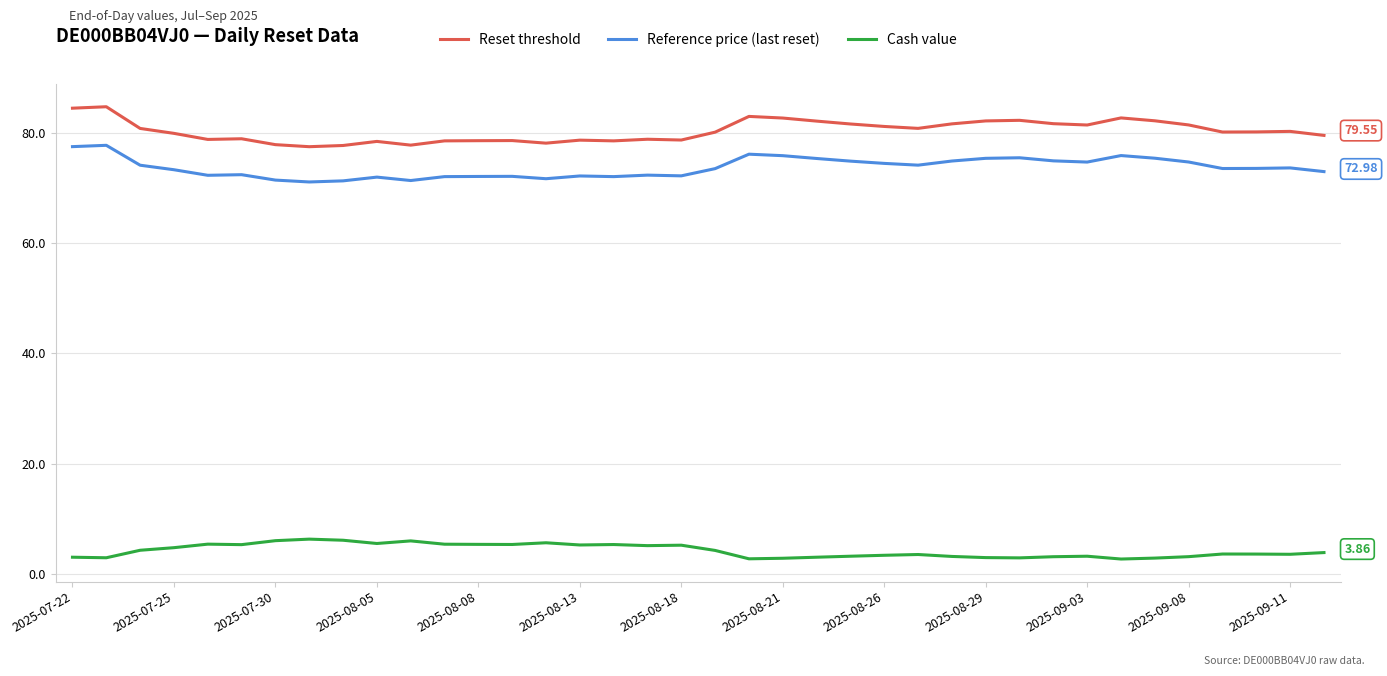

True or false: Reference price (last reset) and Reset threshold intersect in this chart.

False